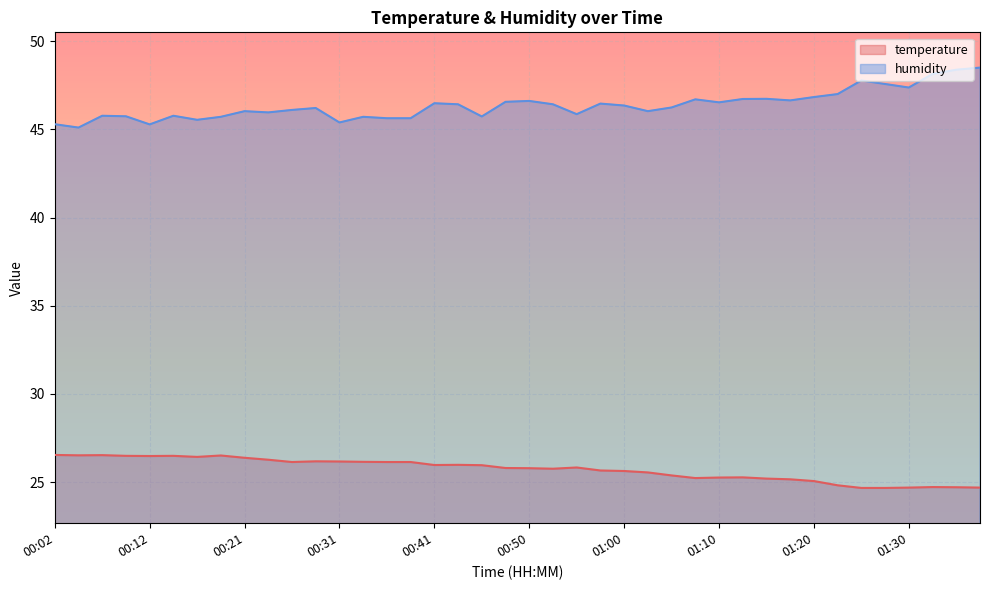

True or false: humidity and temperature cross at least once.

False